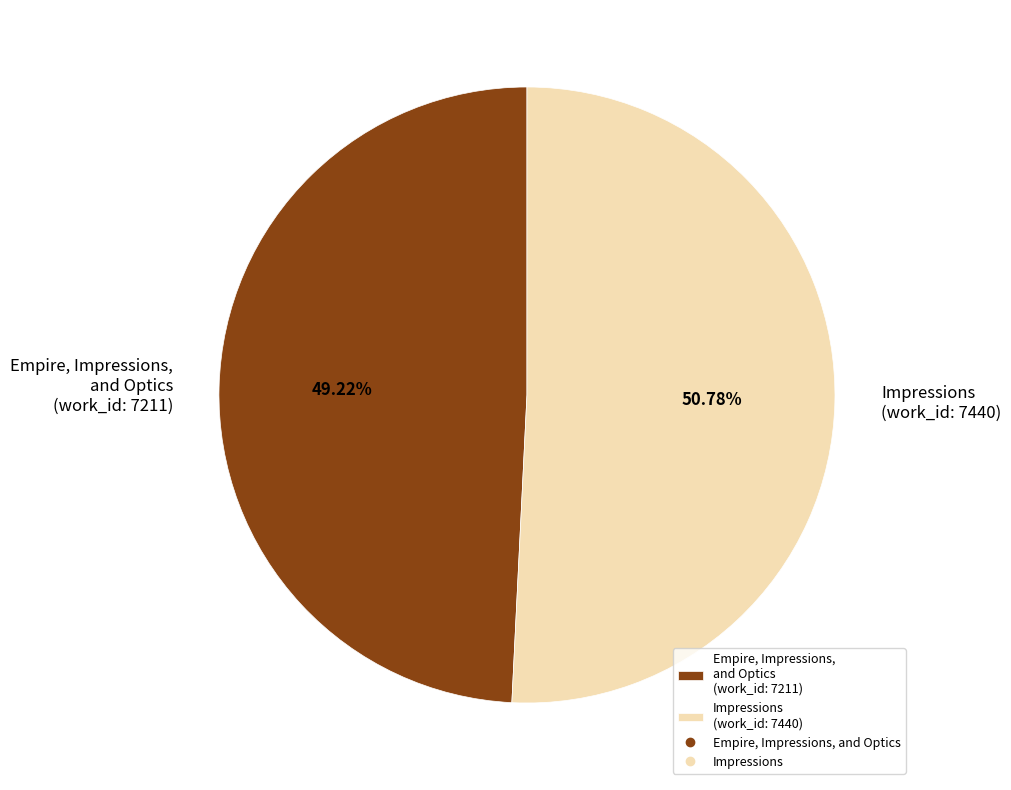

Is there any slice that represents more than half of the pie?

Yes